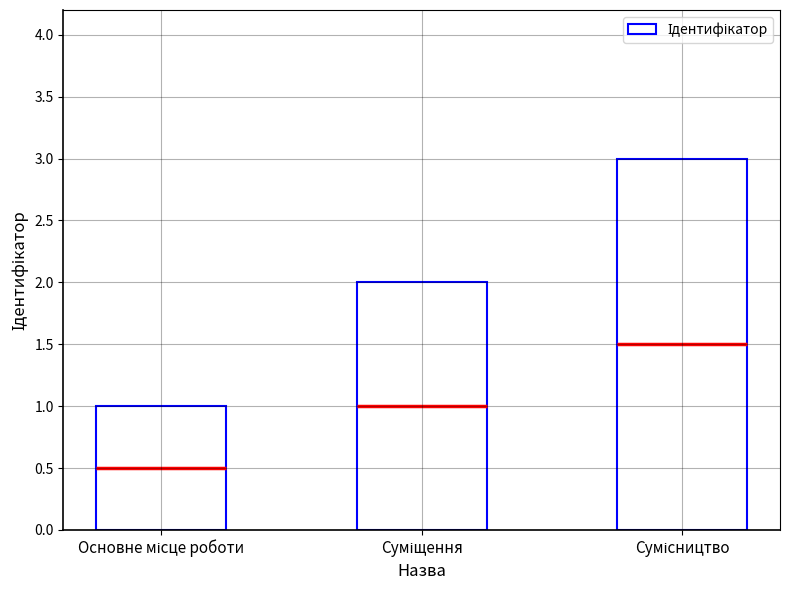

List the labels in order of value, largest first.

Сумісництво, Суміщення, Основне місце роботи